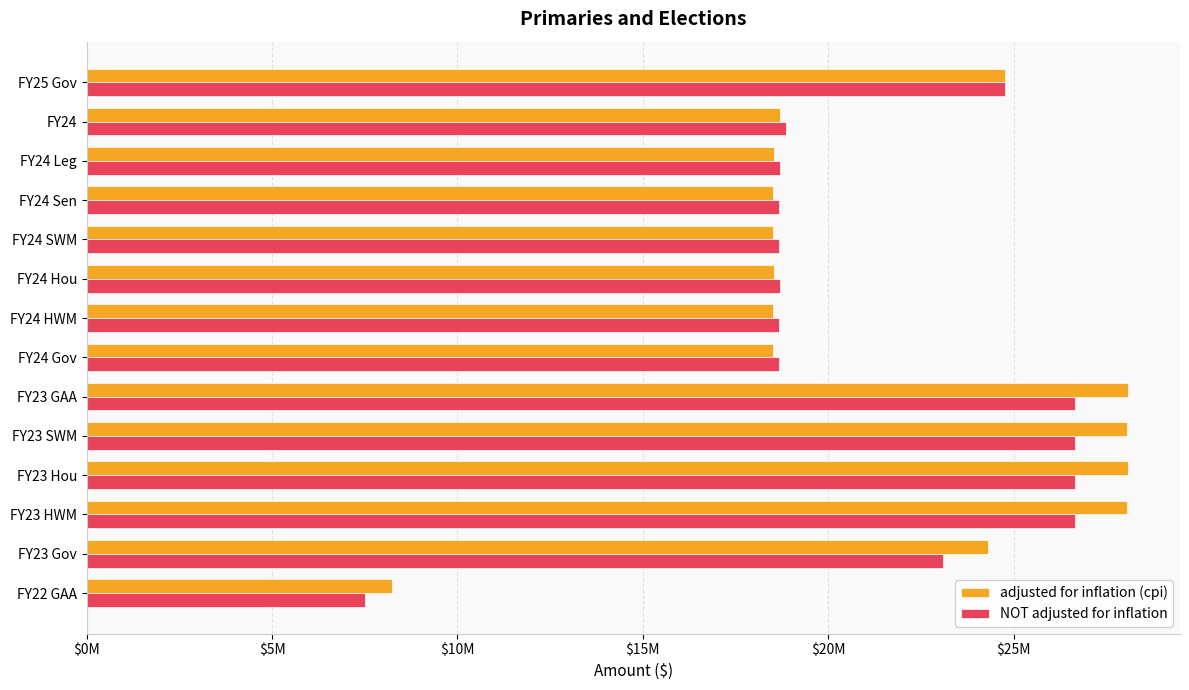

What are all the series names shown in the legend?

adjusted for inflation (cpi), NOT adjusted for inflation